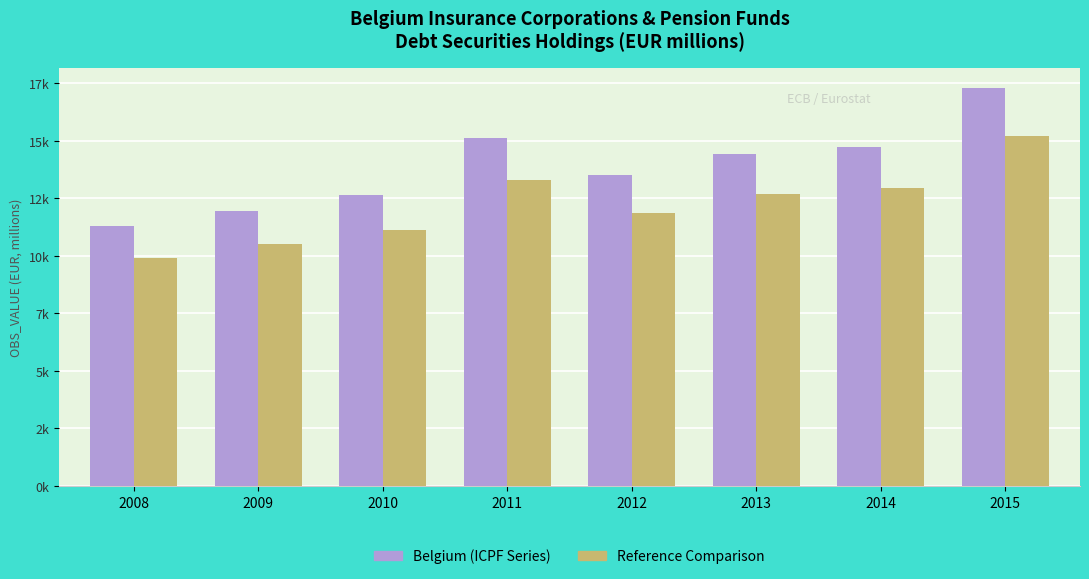

Which series has the largest total across all categories?

Belgium (ICPF Series)